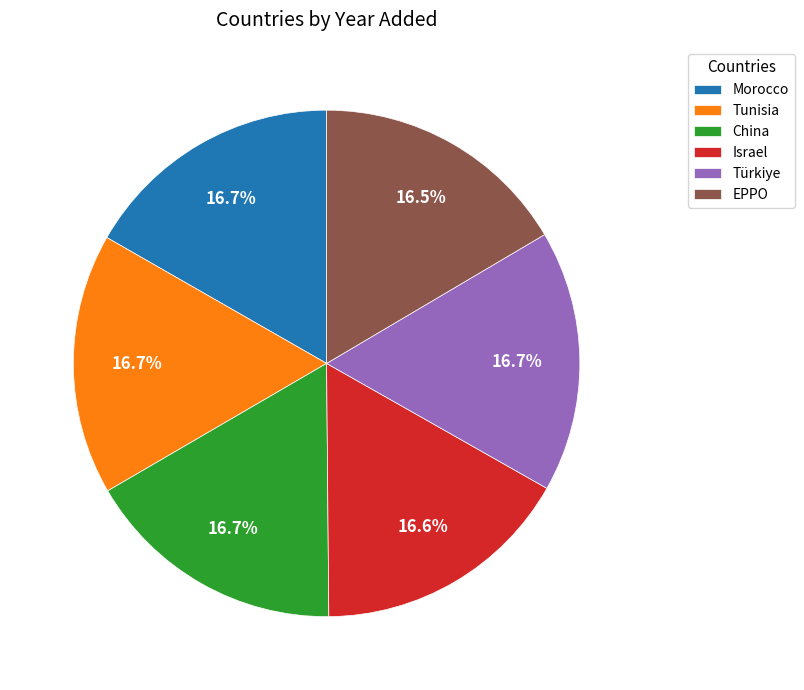

Is there a majority slice in this chart?

No